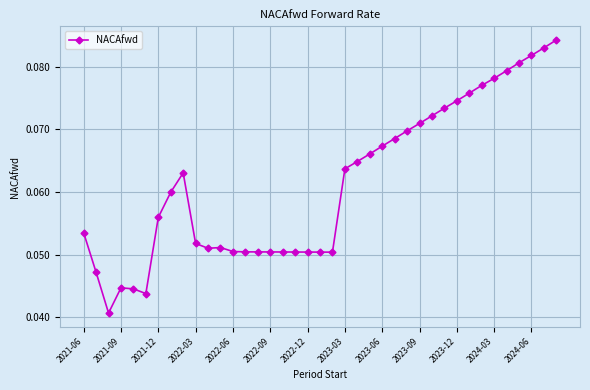

How many values are between 0 and 1?

39